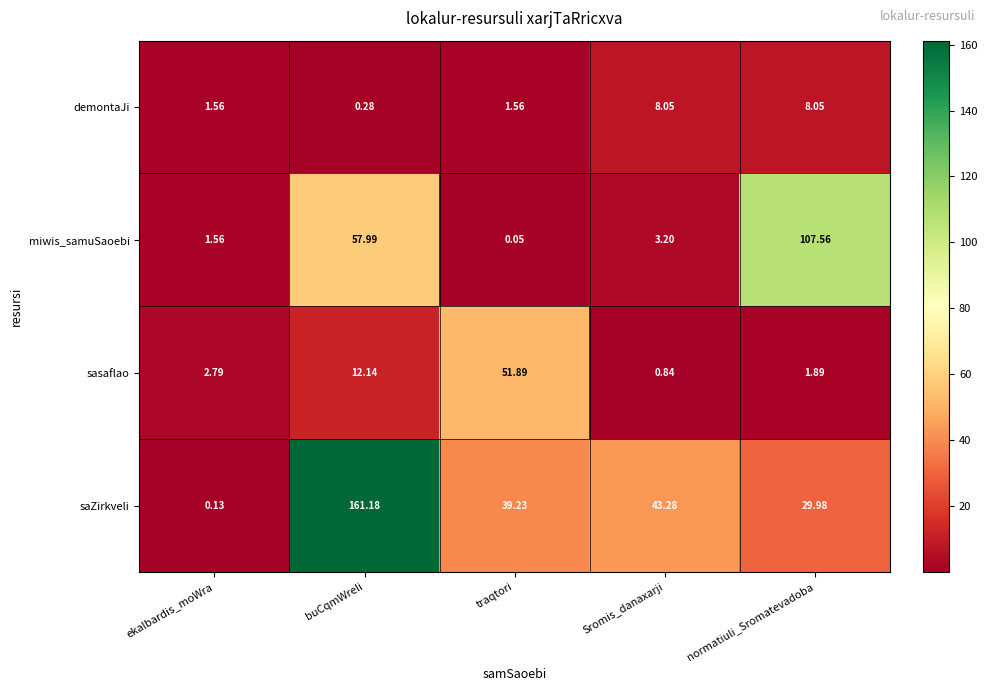

Rank the series by their average value, from highest to lowest.

saZirkveli, miwis_samuSaoebi, sasaflao, demontaJi